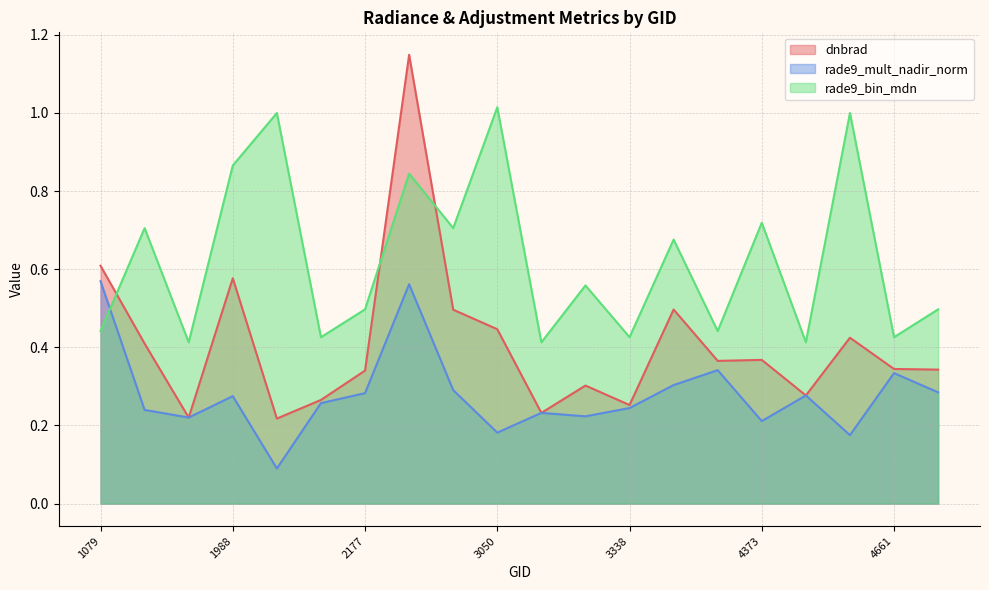

What is the total value across all series at 2267?

2.6